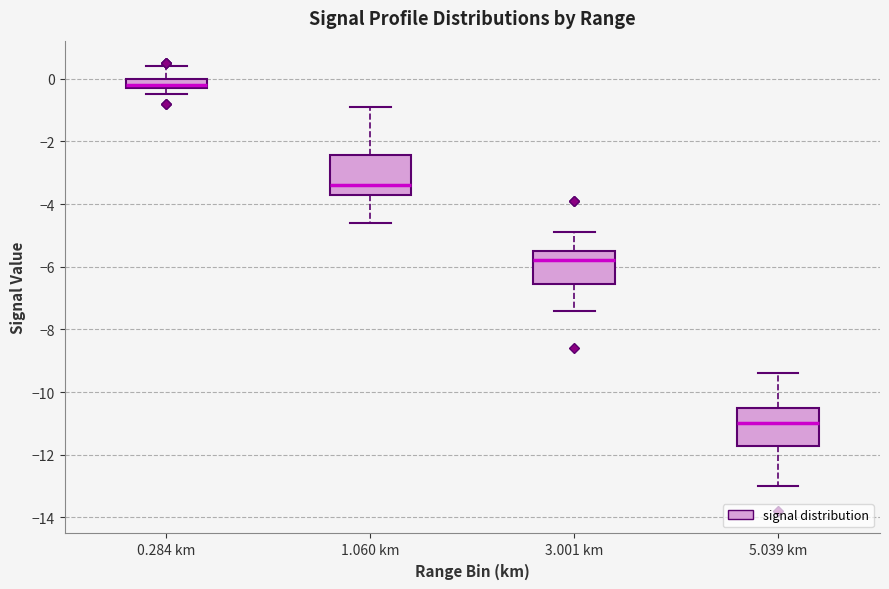

Which box has the lowest median line?

5.039 km